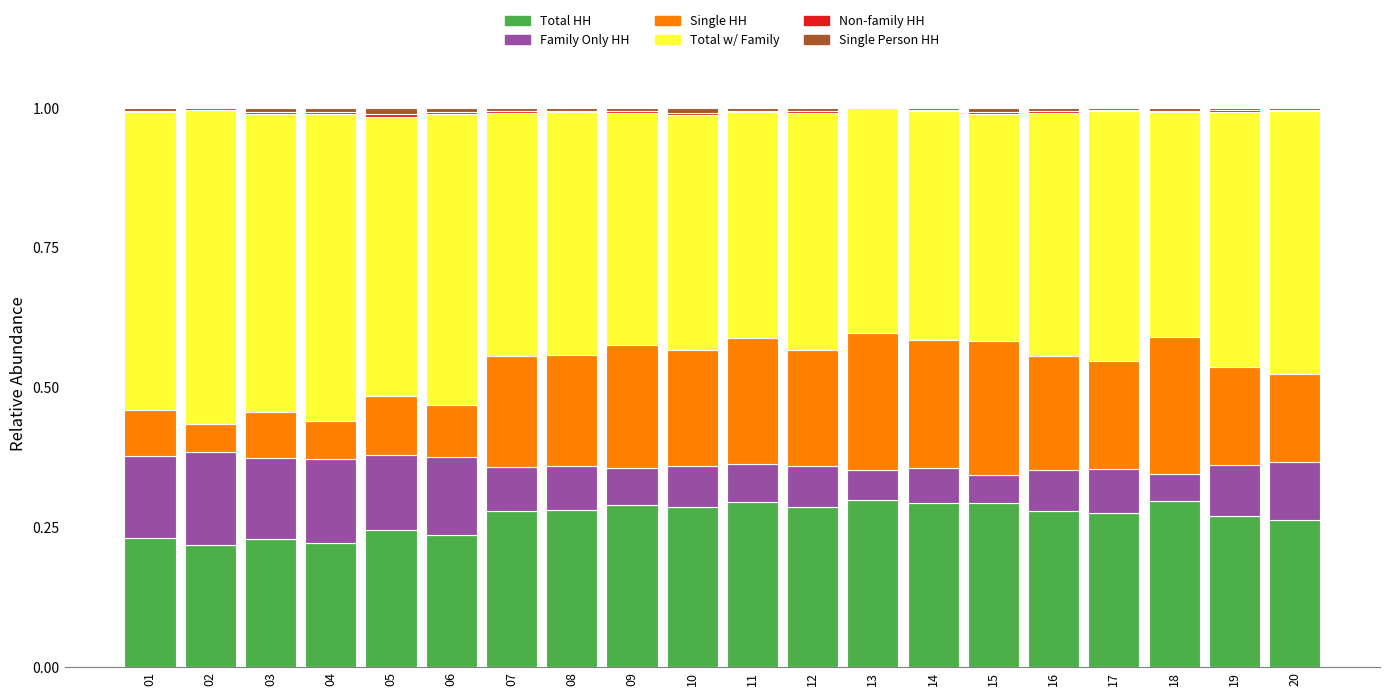

Are the bars horizontal?

No